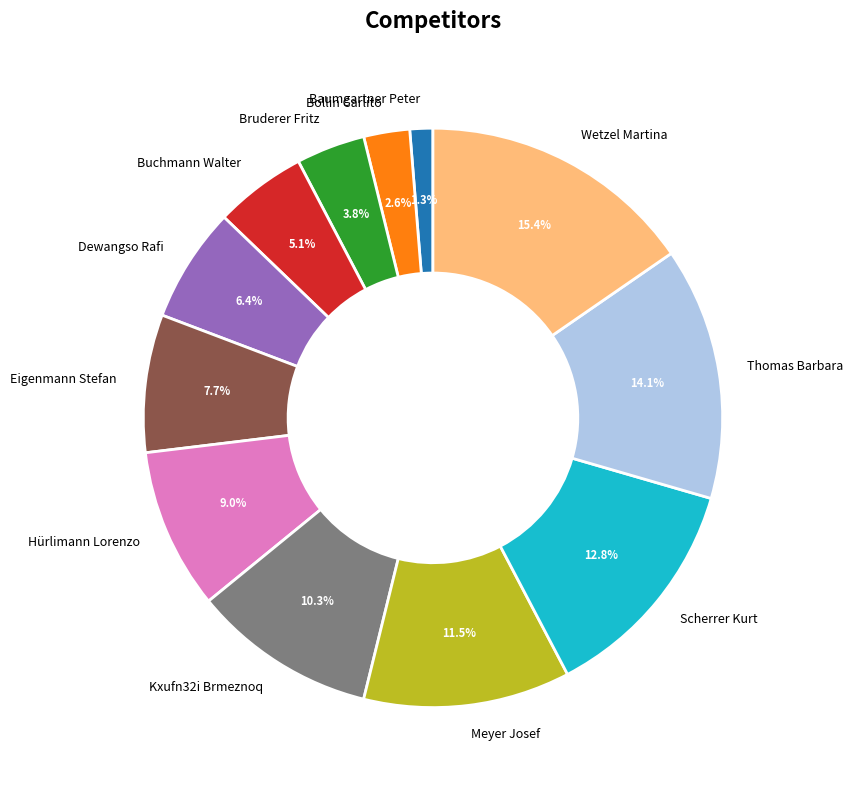

Is Kxufn32i Brmeznoq the majority of the pie?

No